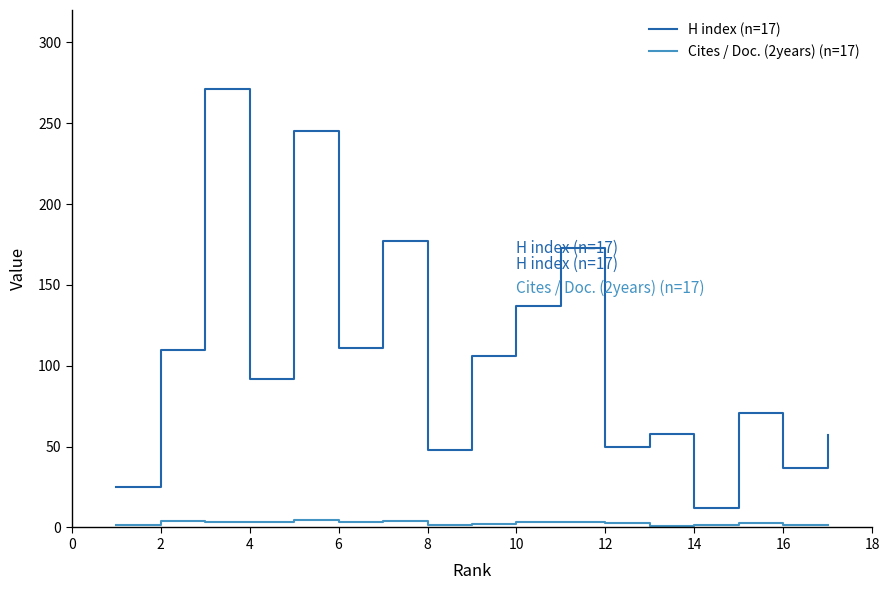

Which series has the widest spread of values?

H index (n=17)